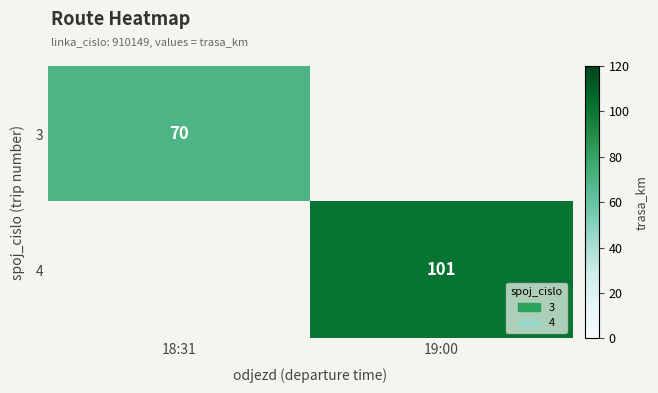

The 3 series shows 123 at 18:31. True or false?

False